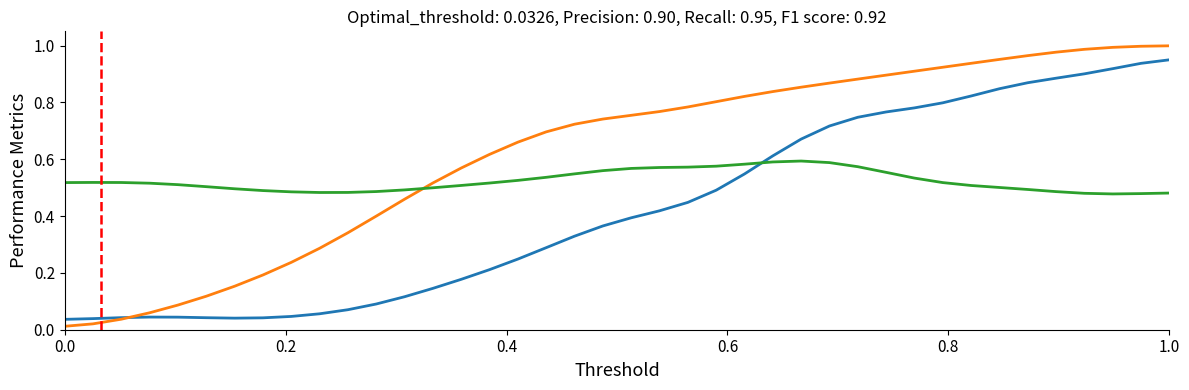

Is this an area chart (filled region under the line)?

No